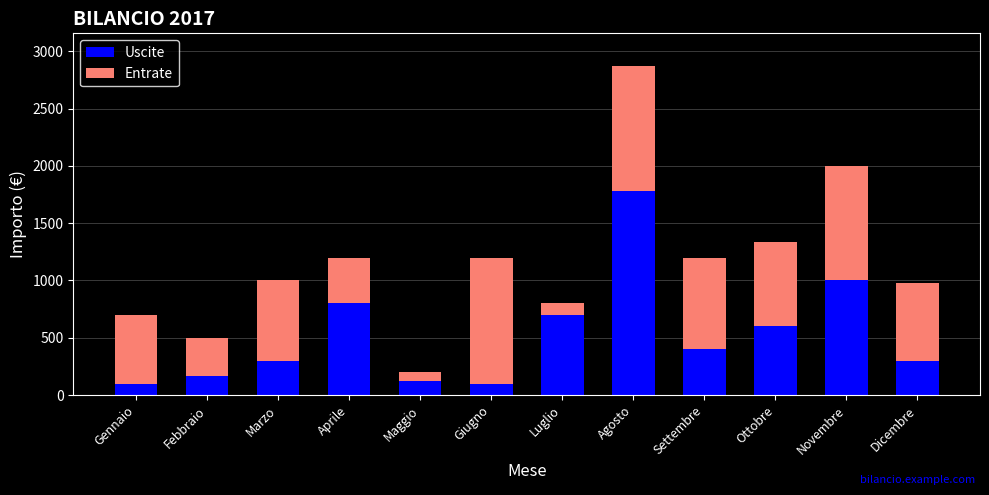

How many bars are there in total?

12